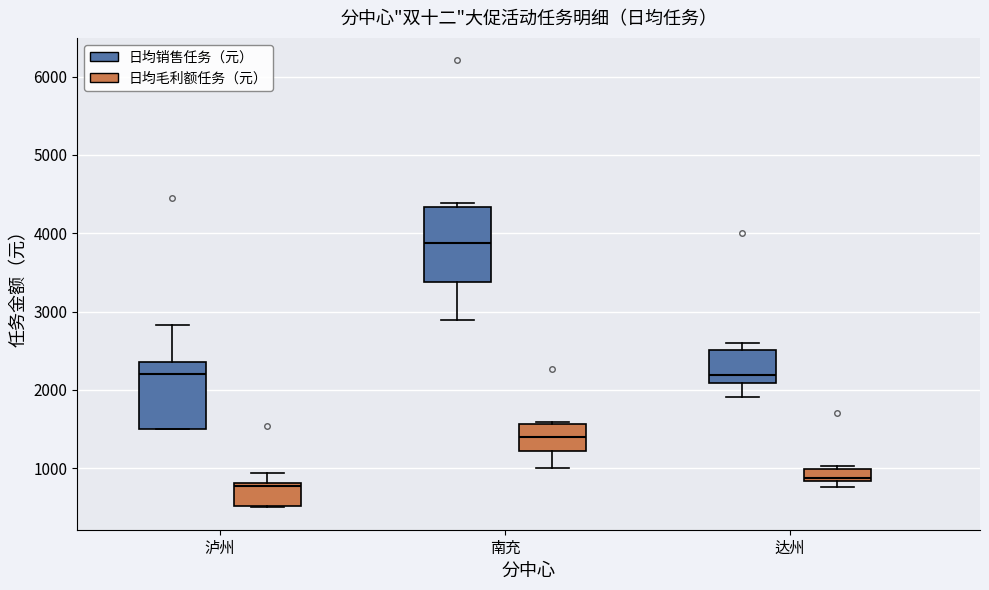

Reading left to right, transcribe this box plot: for each box, give where its median line is, the range the box spans, and where its two whiskers end, as read against the y-axis. The values are not printed on the chart, so give them approximately, as read against the axis.

泸州 (日均销售任务（元）): median 2200, box 1500 to 2400, whiskers 1500 to 2800
泸州 (日均毛利额任务（元）): median 800 (just below the box's upper edge), box 500 to 800, whiskers 500 to 900
南充 (日均销售任务（元）): median 3900, box 3400 to 4300, whiskers 2900 to 4400
南充 (日均毛利额任务（元）): median 1400, box 1200 to 1600, whiskers 1000 to 1600
达州 (日均销售任务（元）): median 2200, box 2100 to 2500, whiskers 1900 to 2600
达州 (日均毛利额任务（元）): median 900, box 800 to 1000, whiskers 800 (just below the box's lower edge) to 1000 (just above the box's upper edge)